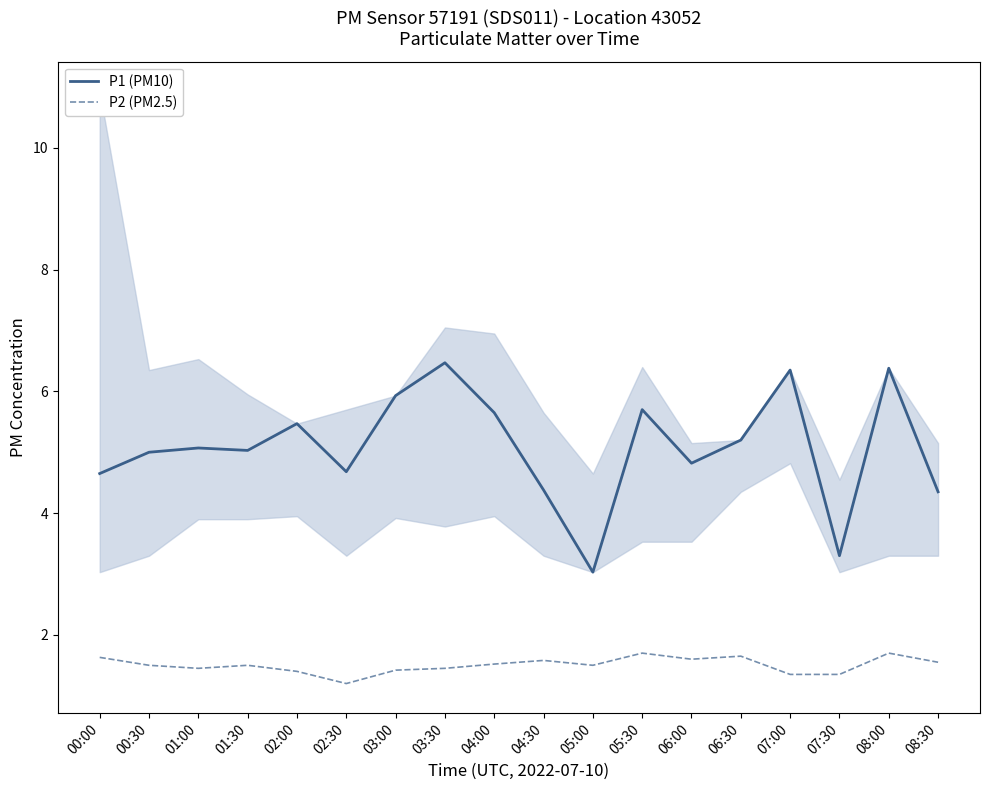

Is it true that P1 (PM10) equals 4.8 at 06:00?

True